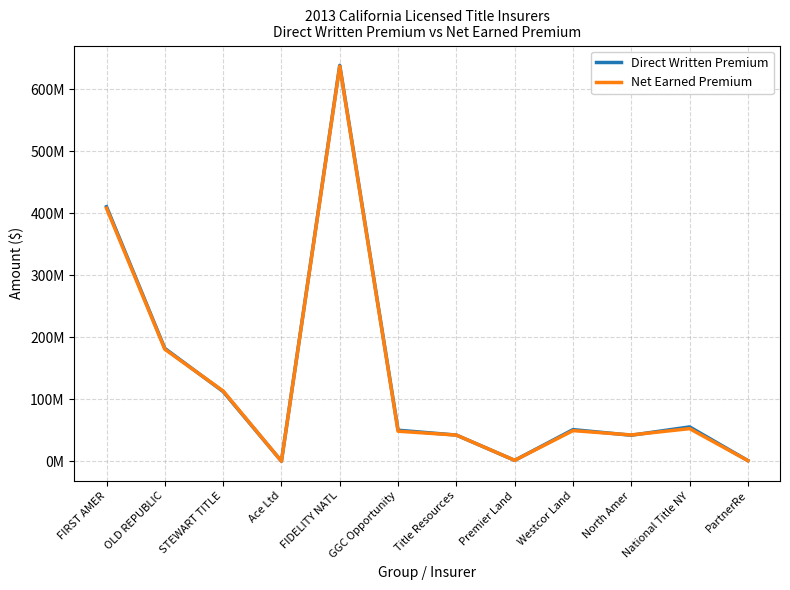

At which label is Direct Written Premium closest to 319495837?

FIRST AMER